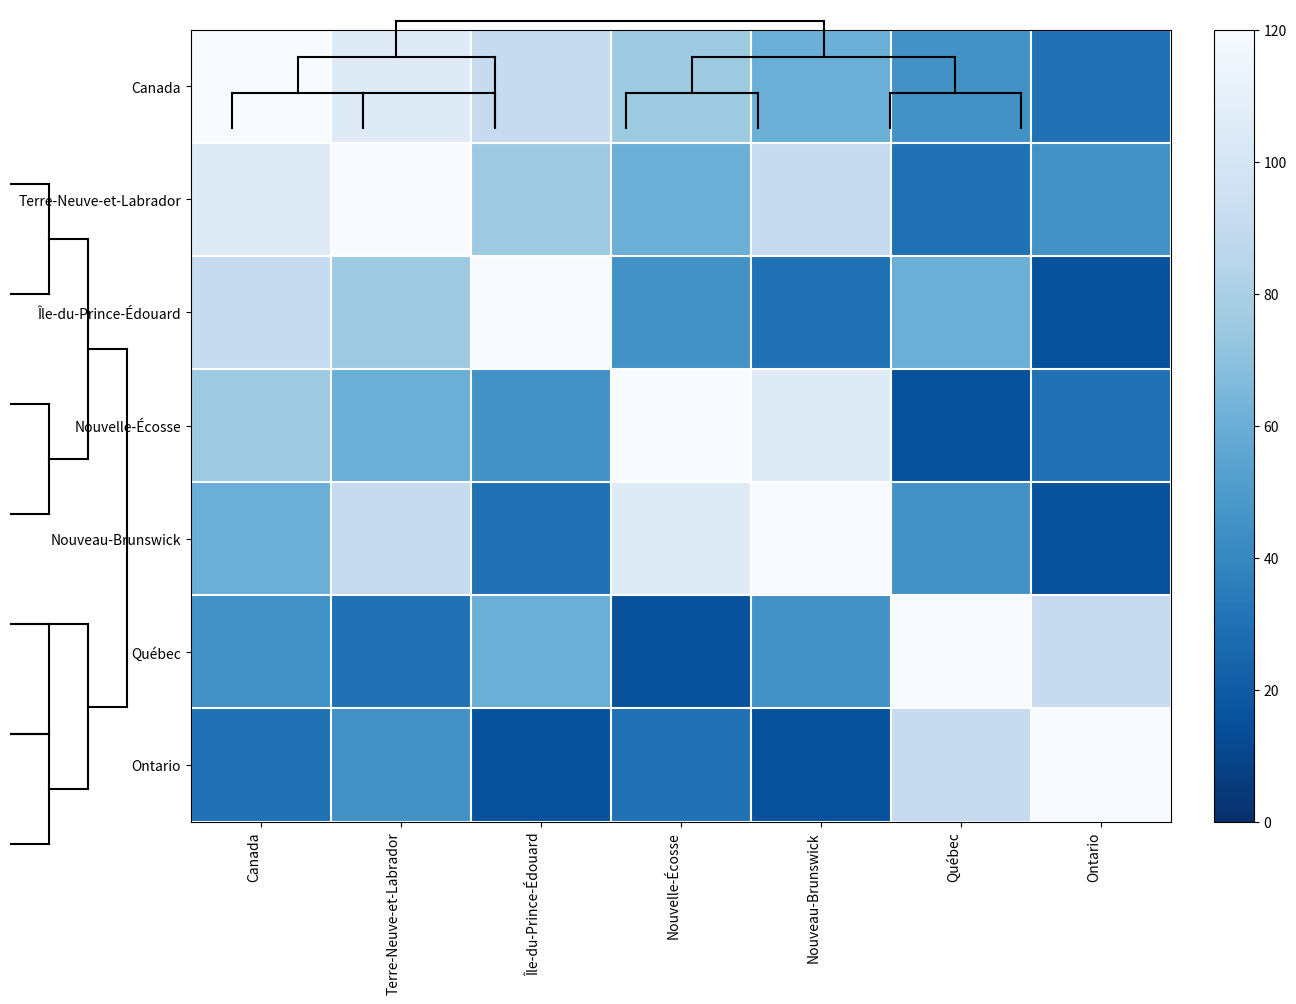

How many data points does each series have?

7